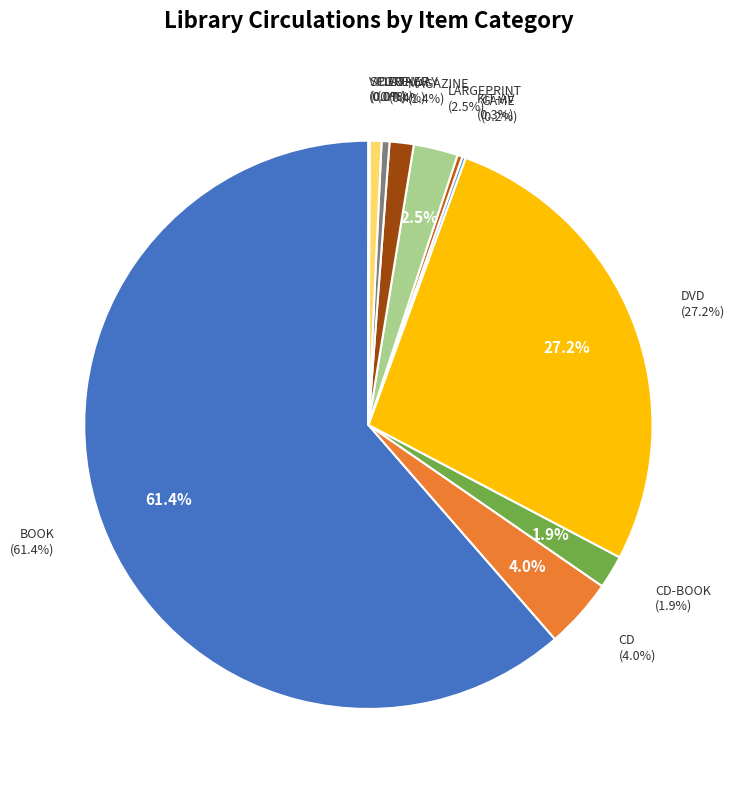

Count the number of slices in the pie.

12